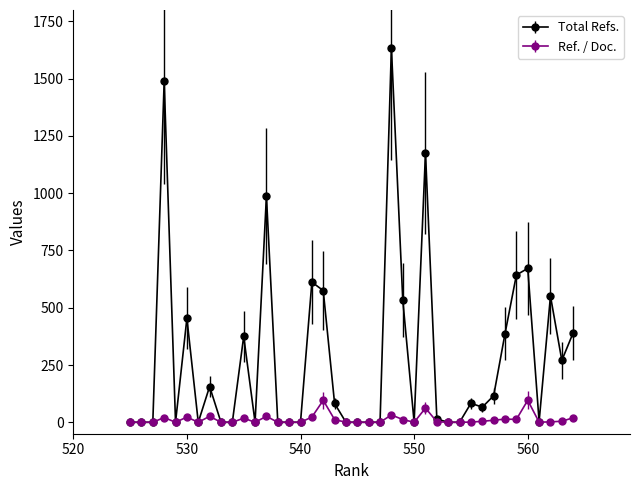

Is it true that Total Refs. equals 1488.0 at 528?

True